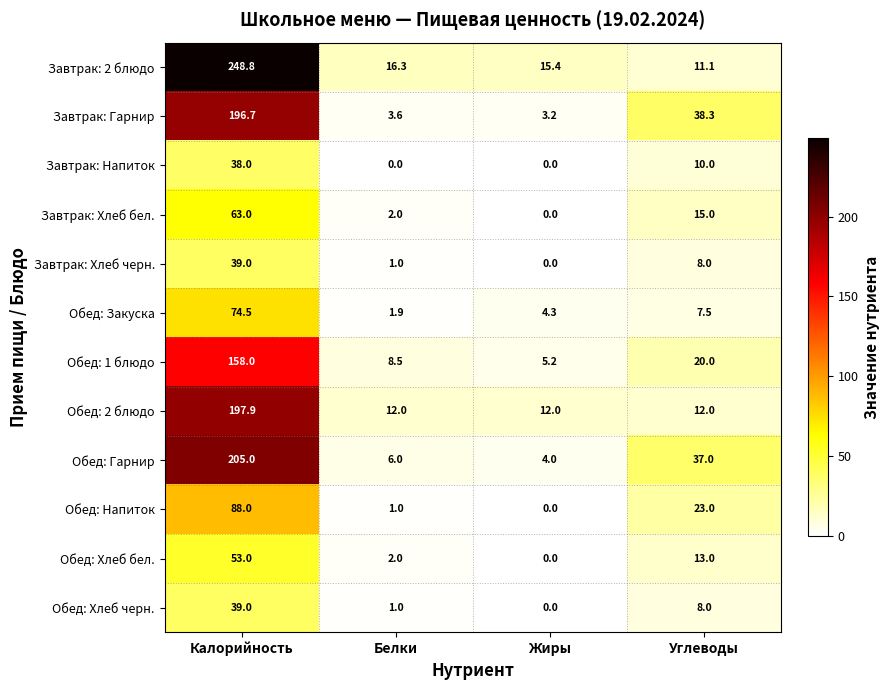

At how many categories does at least one series exceed 15?

4